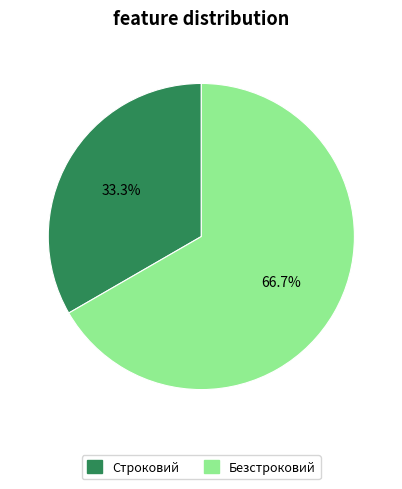

What is the majority slice?

Безстроковий